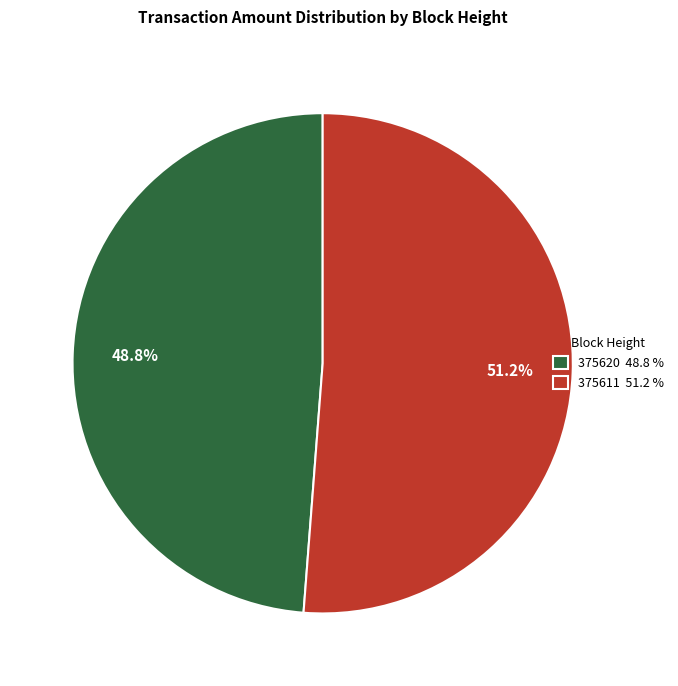

To the nearest percent, what portion does 375611 represent?

51%